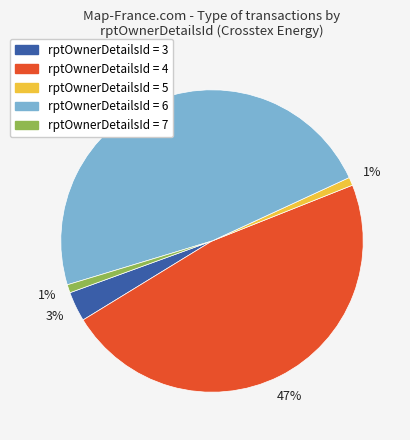

What is the largest slice in the pie chart?

rptOwnerDetailsId = 6